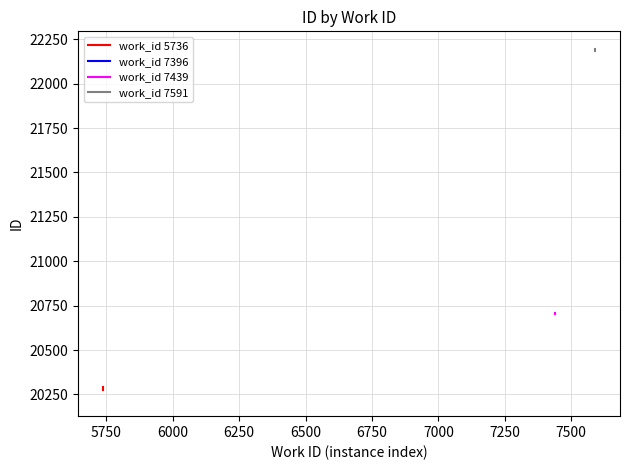

What is the difference between the highest and lowest values at 5750?

1905